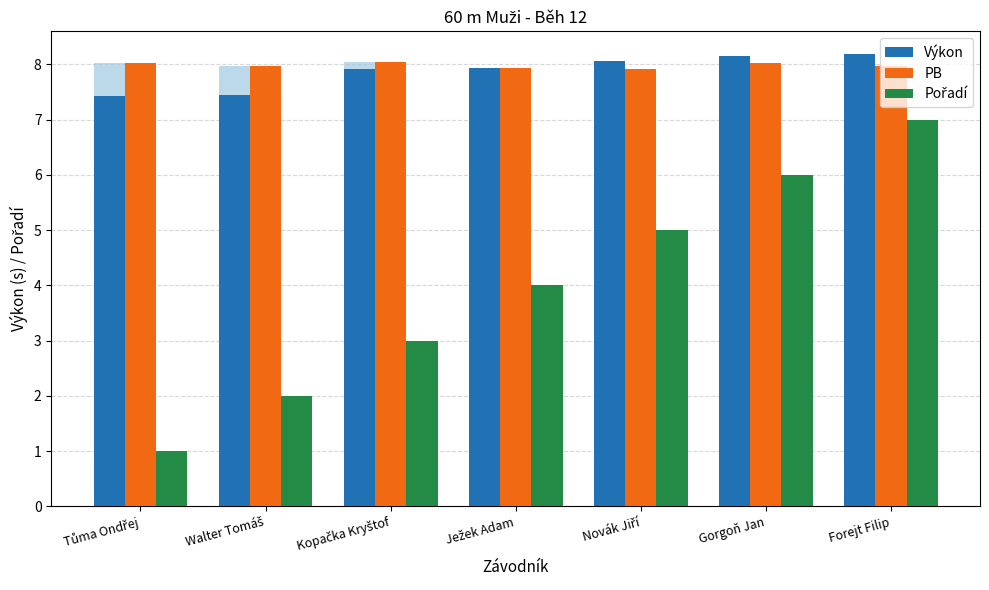

What is the label of the 3rd bar from the left?

Kopačka Kryštof